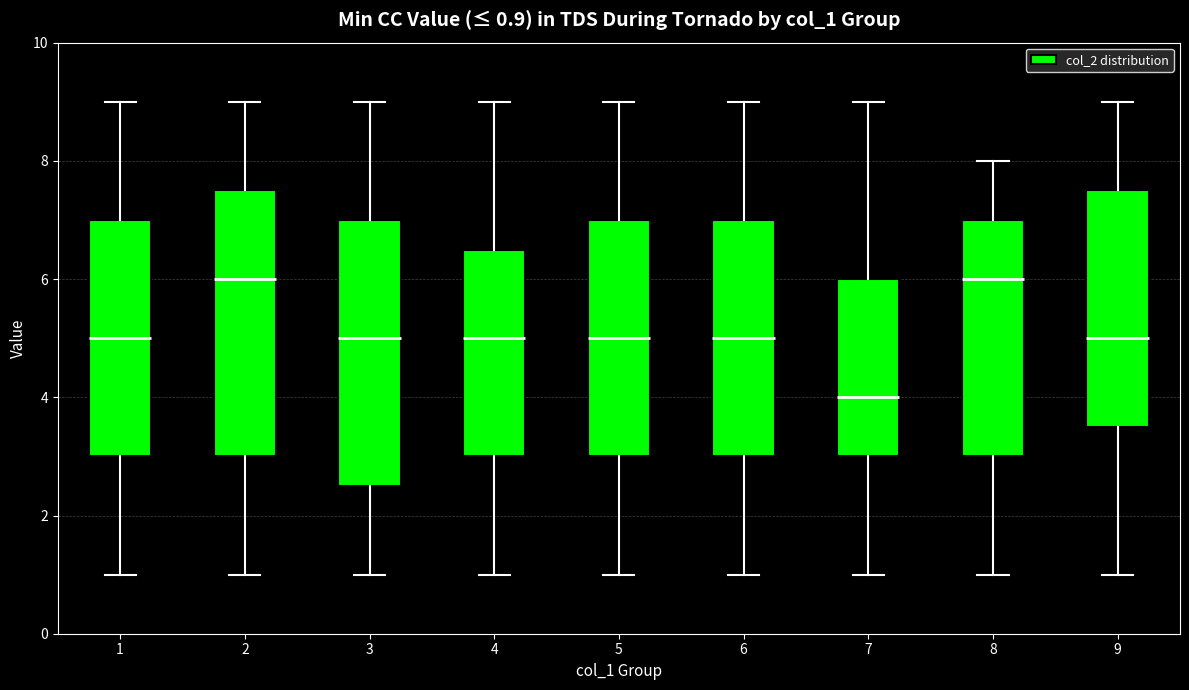

Which box has the lowest median line?

7